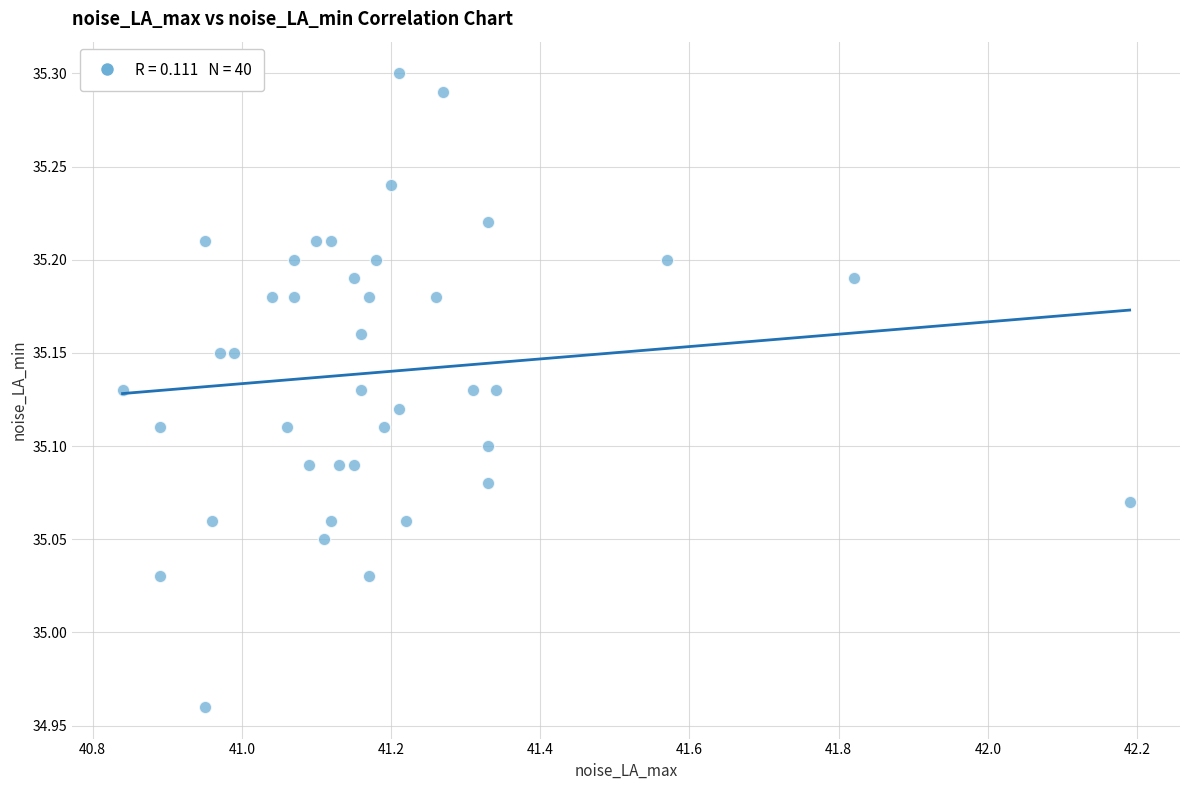

What is the range of Y values (max minus min)?

0.3